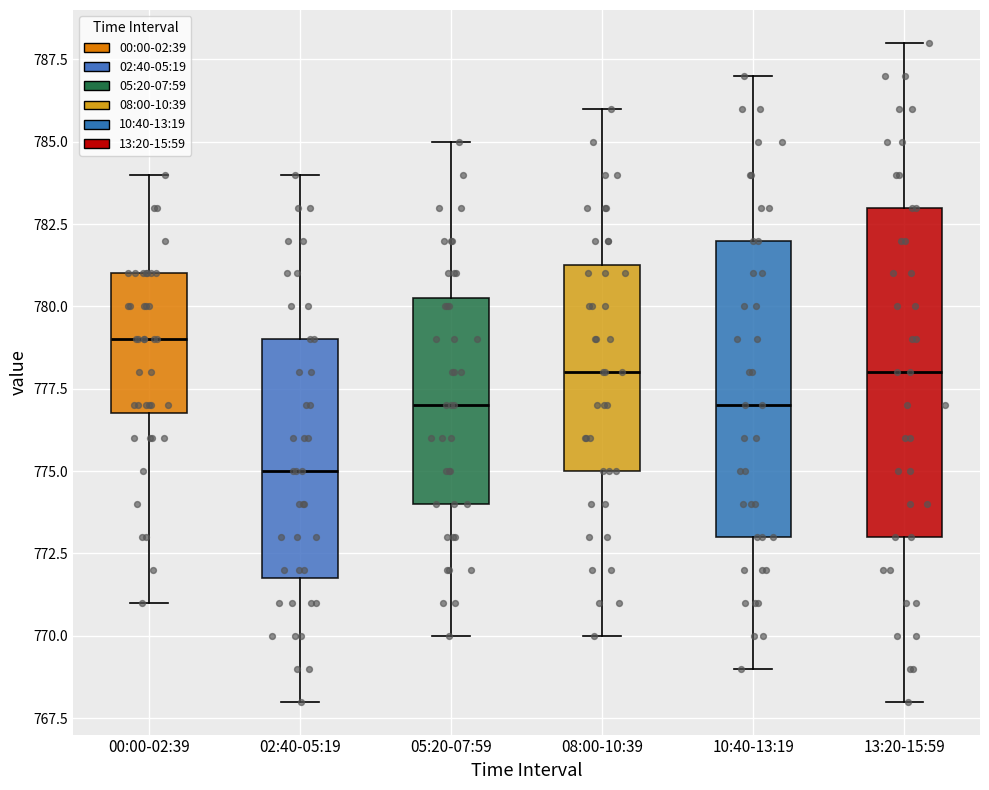

Which box's median line is the highest?

00:00-02:39